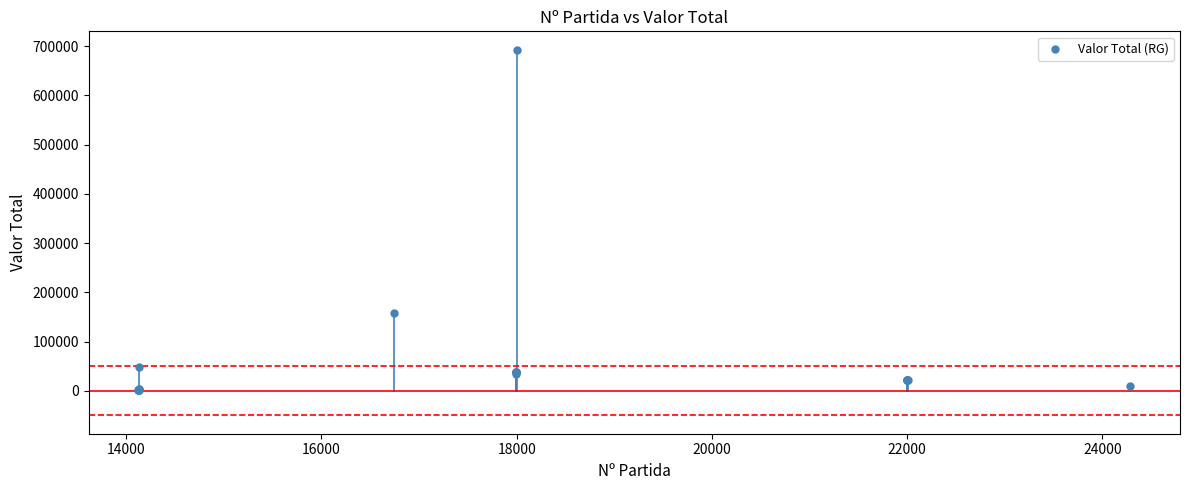

What Y value in the scatter plot is closest to 347172?

158443.2